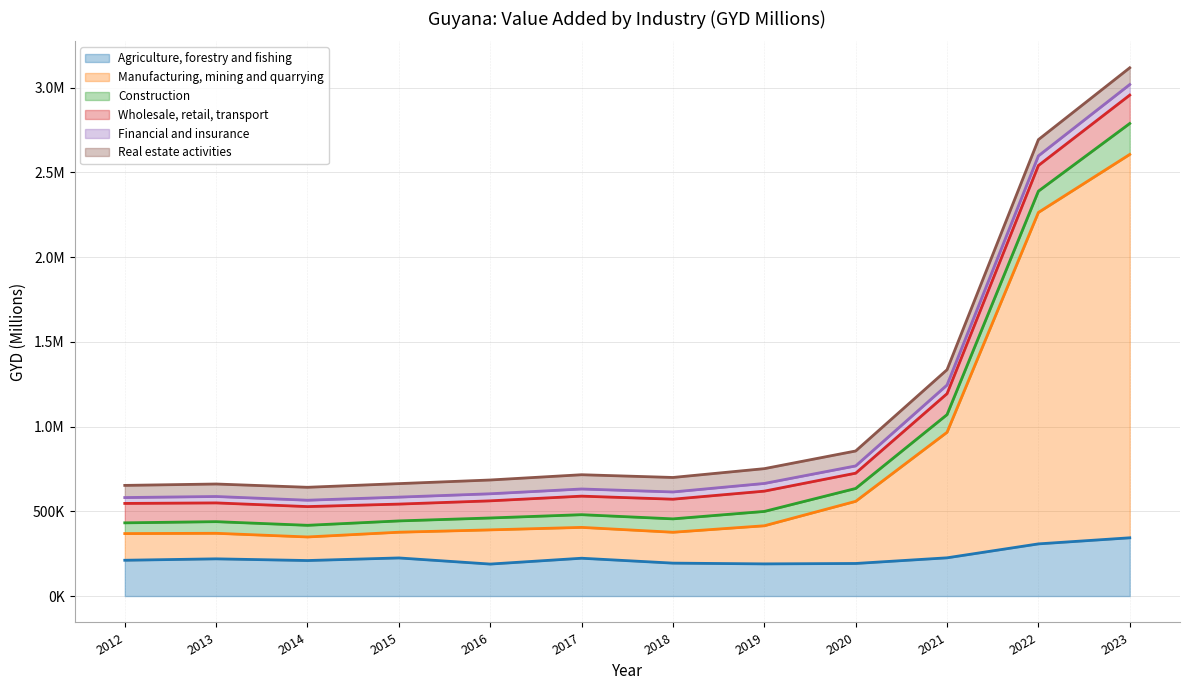

Between 2017 and 2014, which is larger?

2017